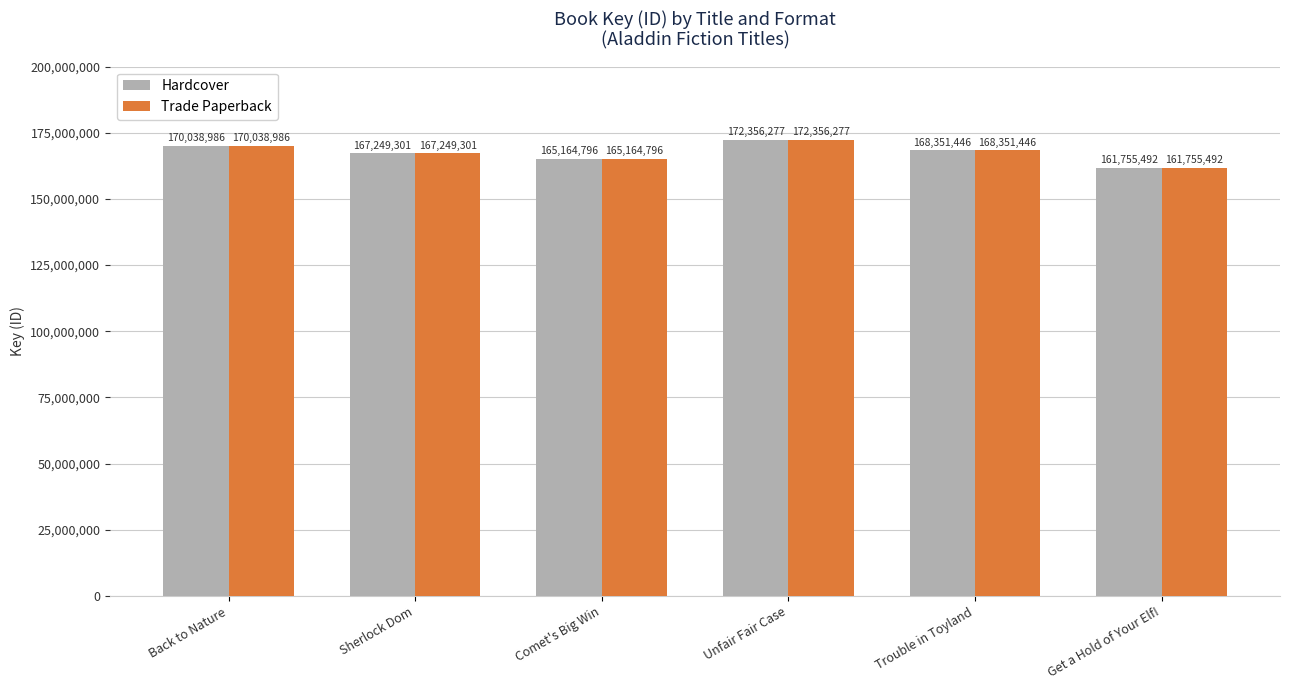

At which category is the sum across all series the highest?

Unfair Fair Case